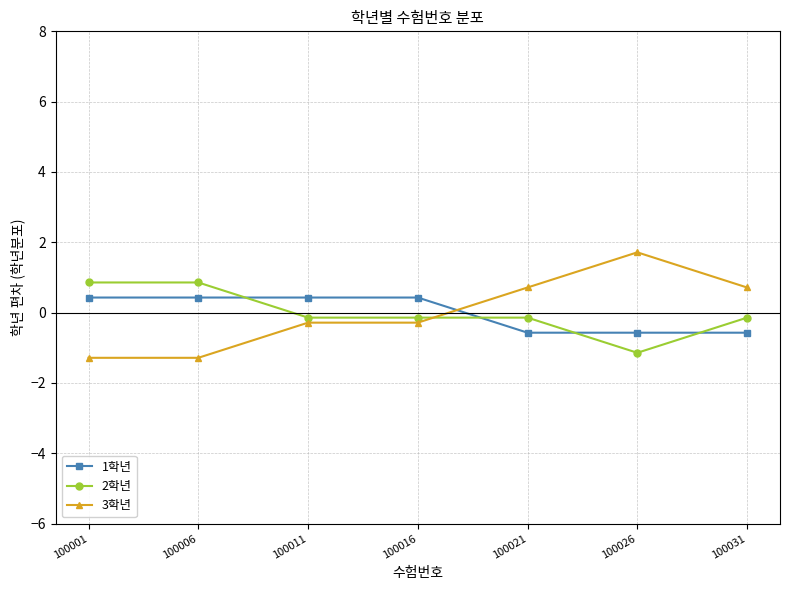

What is the value of the 2학년 point at the 5th from the left?

-0.1